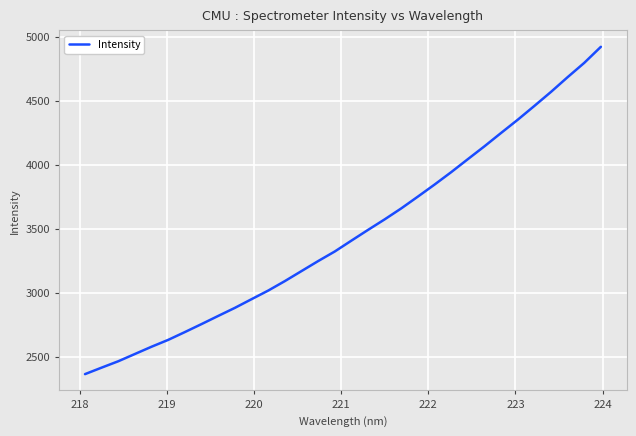

What is the maximum value shown in the chart?

4920.6